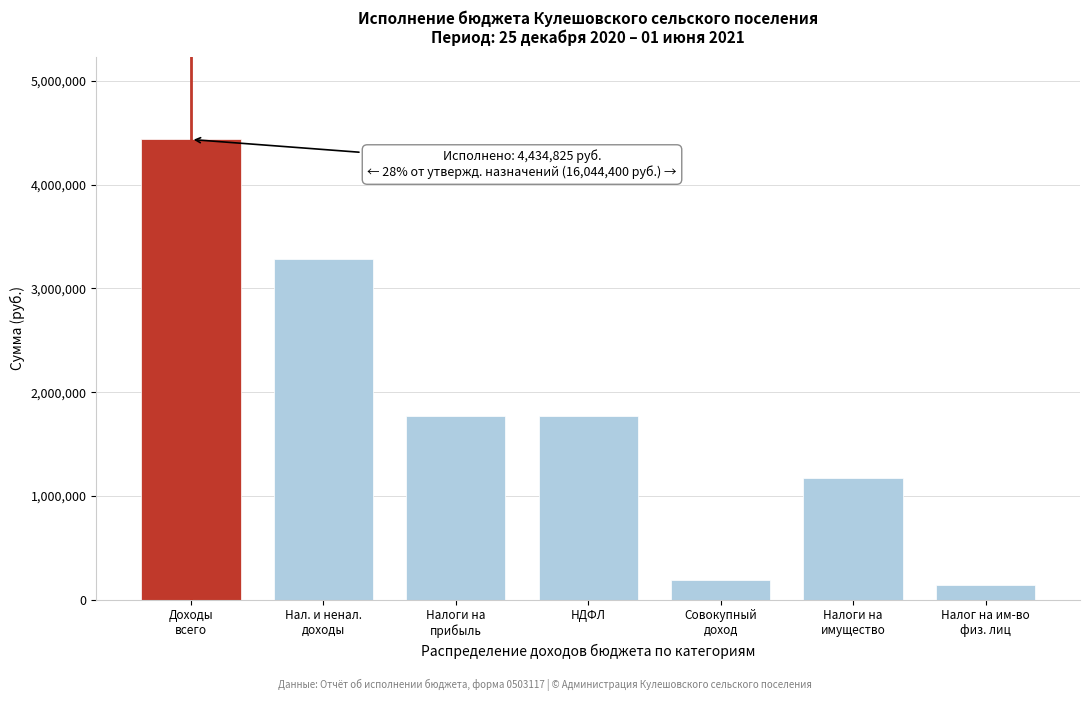

Reading left to right, list all the values displayed in this chart.

4434825.3	3281797.8	1767572.3	1767572.3	191526.8	1176152.7	143213.5